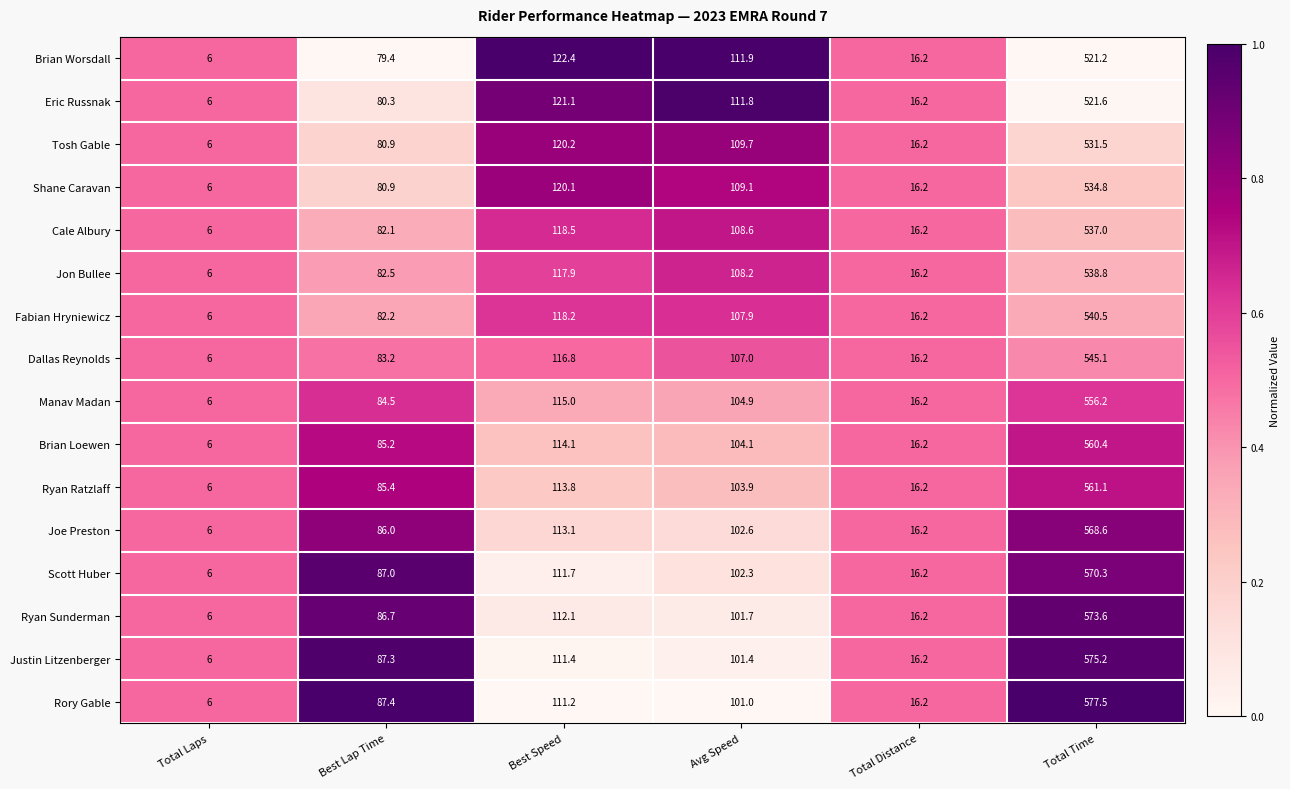

List the labels in order of Justin Litzenberger value, smallest first.

Total Laps, Total Distance, Best Lap Time, Avg Speed, Best Speed, Total Time